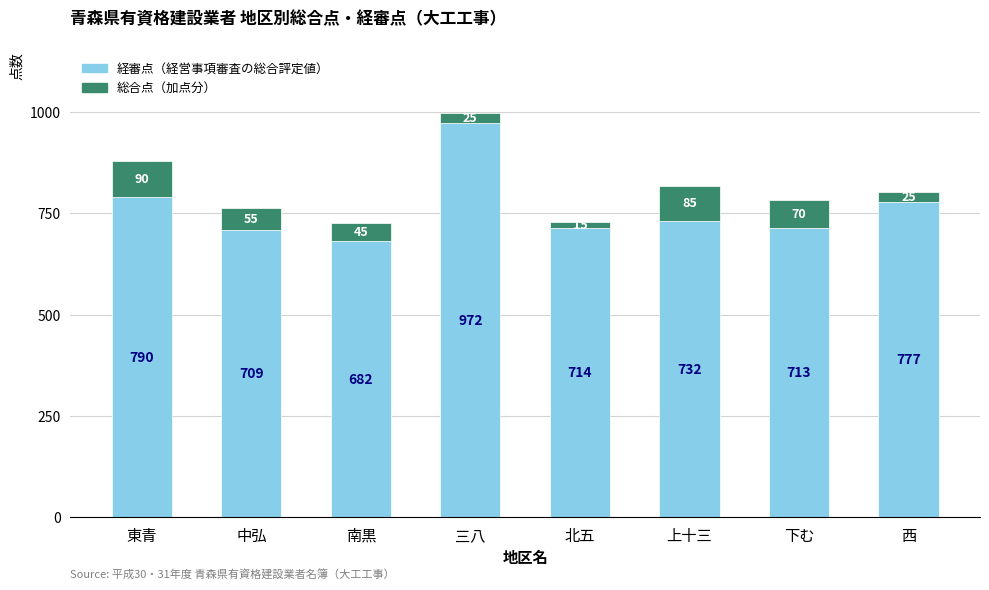

What is the total value across all series at 三八?

997